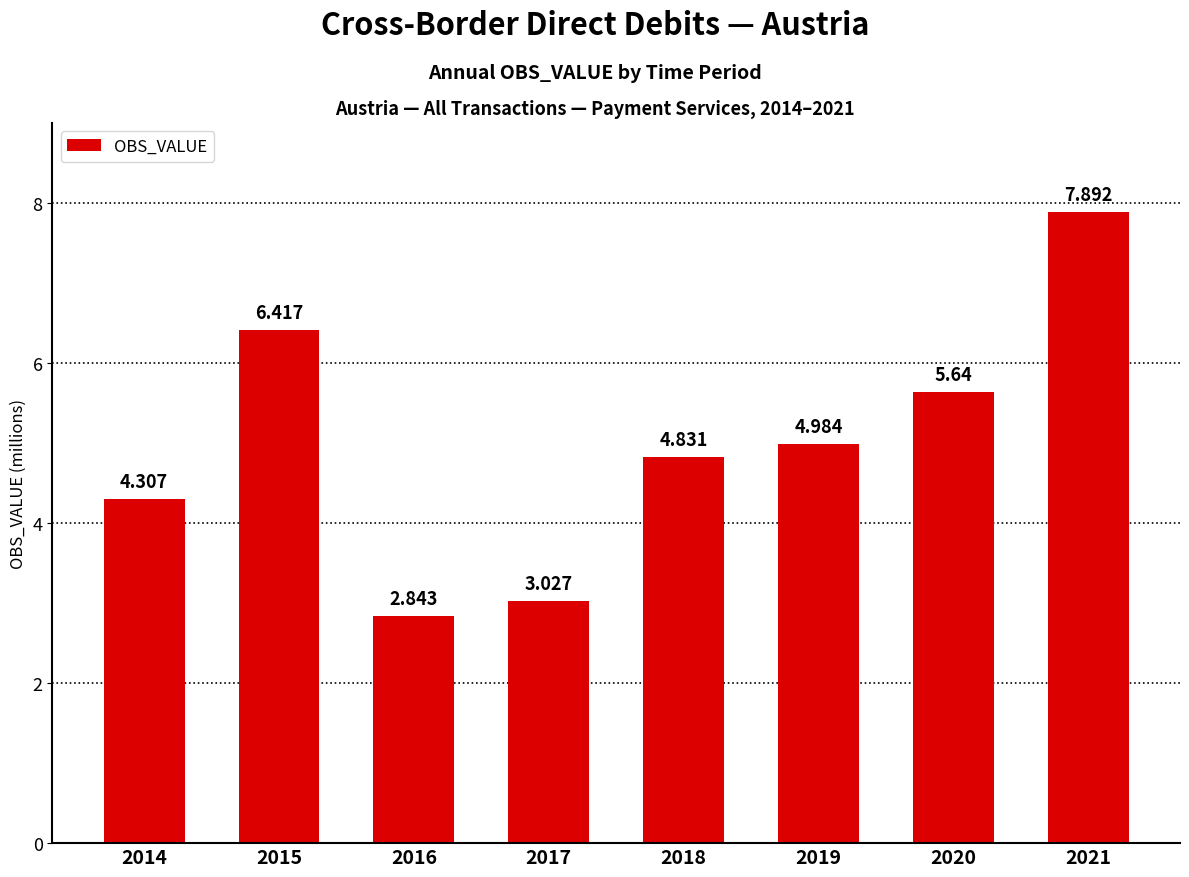

Where does the data first go above 4?

2014